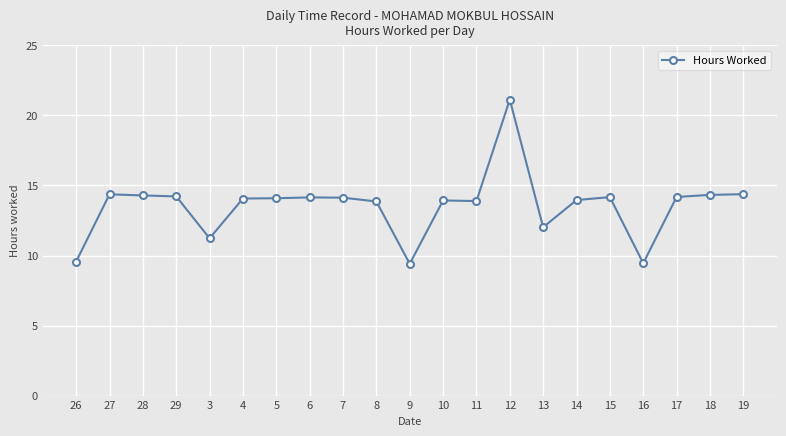

Where does the data first go above 14?

27